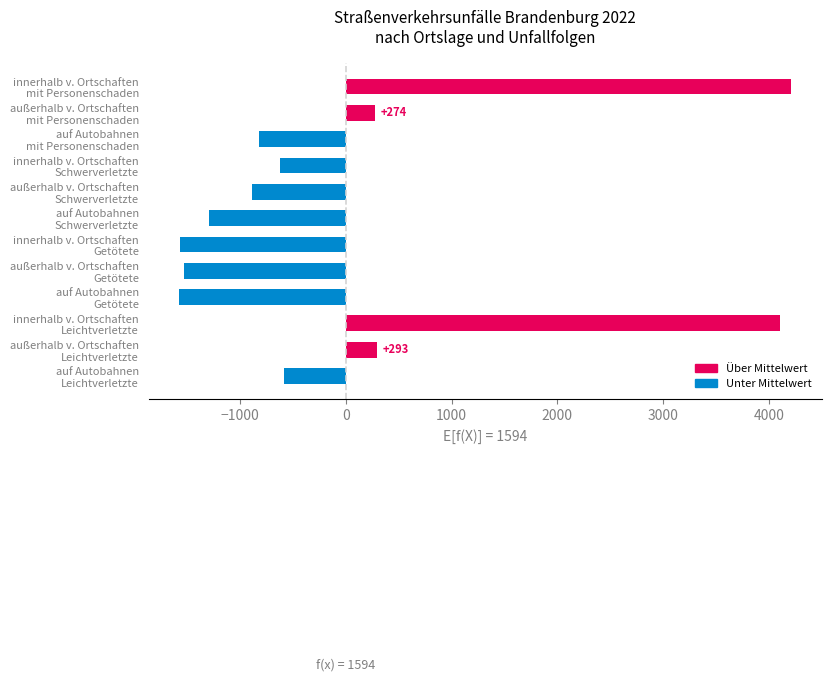

What is the minimum value shown in the chart?

-1574.2